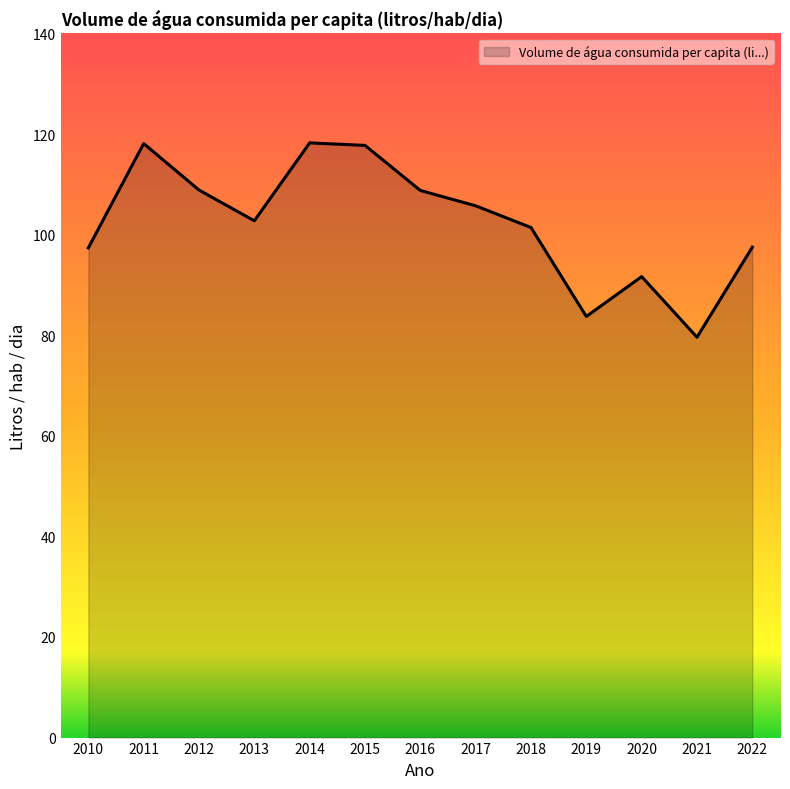

The chart shows a value of 157.7 at 2014. True or false?

False